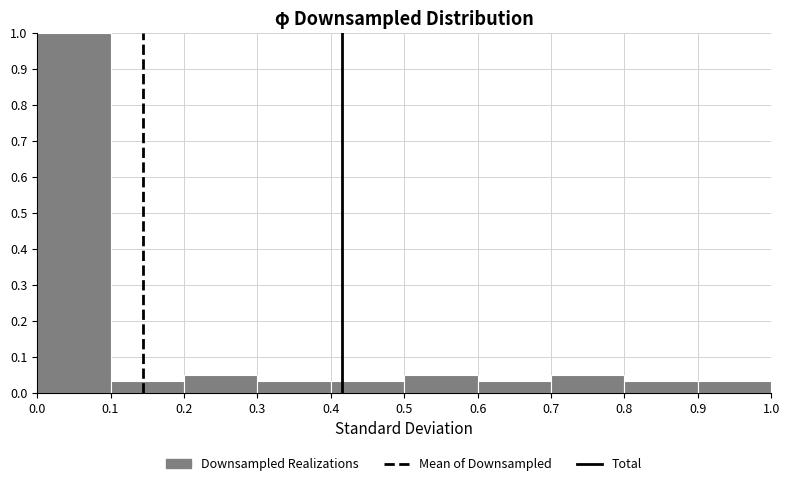

How tall is the bar that spans 0.2 to 0.3 on the x-axis? The values are not printed on the chart, so give them approximately, as read against the axis.

0.05